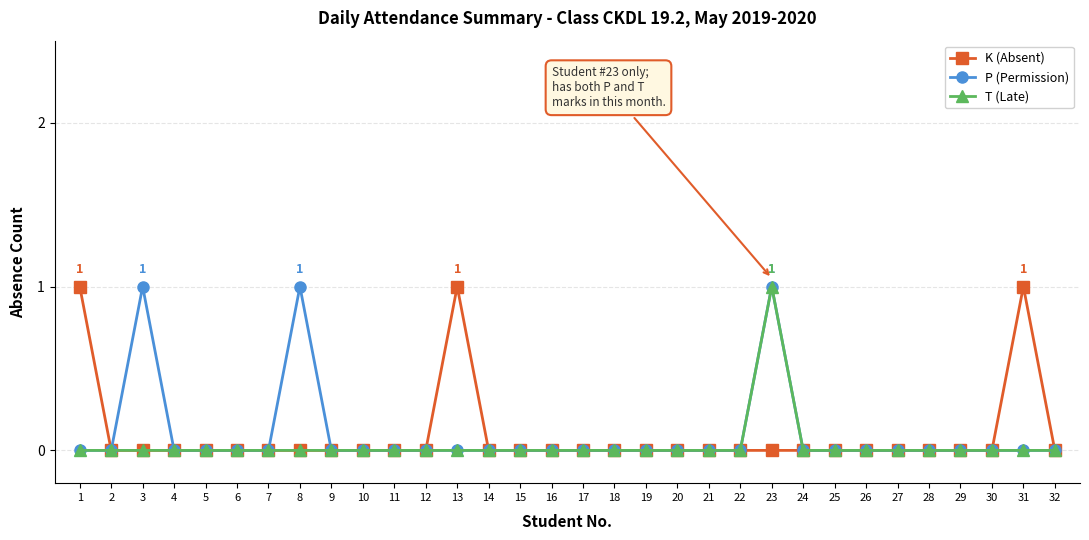

Reading right to left, extract all data points from this chart.

K (Absent): 0	1	0	0	0	0	0	0	0	0	0	0	0	0	0	0	0	0	0	1	0	0	0	0	0	0	0	0	0	0	0	1
P (Permission): 0	0	0	0	0	0	0	0	0	1	0	0	0	0	0	0	0	0	0	0	0	0	0	0	1	0	0	0	0	1	0	0
T (Late): 0	0	0	0	0	0	0	0	0	1	0	0	0	0	0	0	0	0	0	0	0	0	0	0	0	0	0	0	0	0	0	0